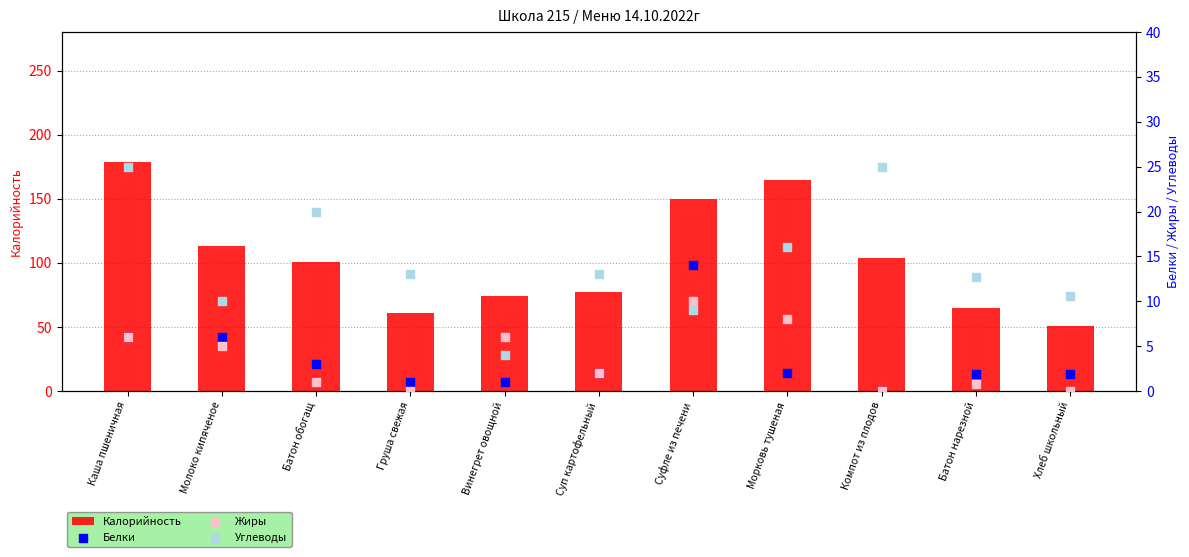

Which series reaches the maximum Y coordinate?

Калорийность